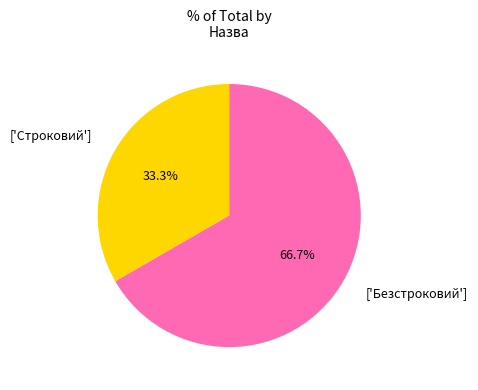

Combined, do ['Безстроковий'] and ['Строковий'] account for over 50%?

Yes